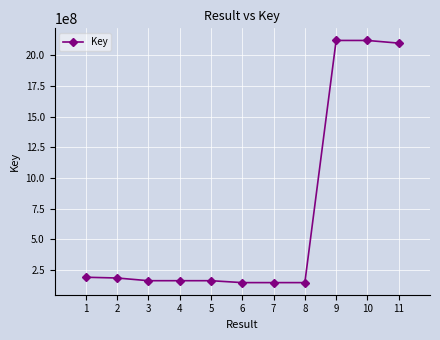

What is the average value?

695981297